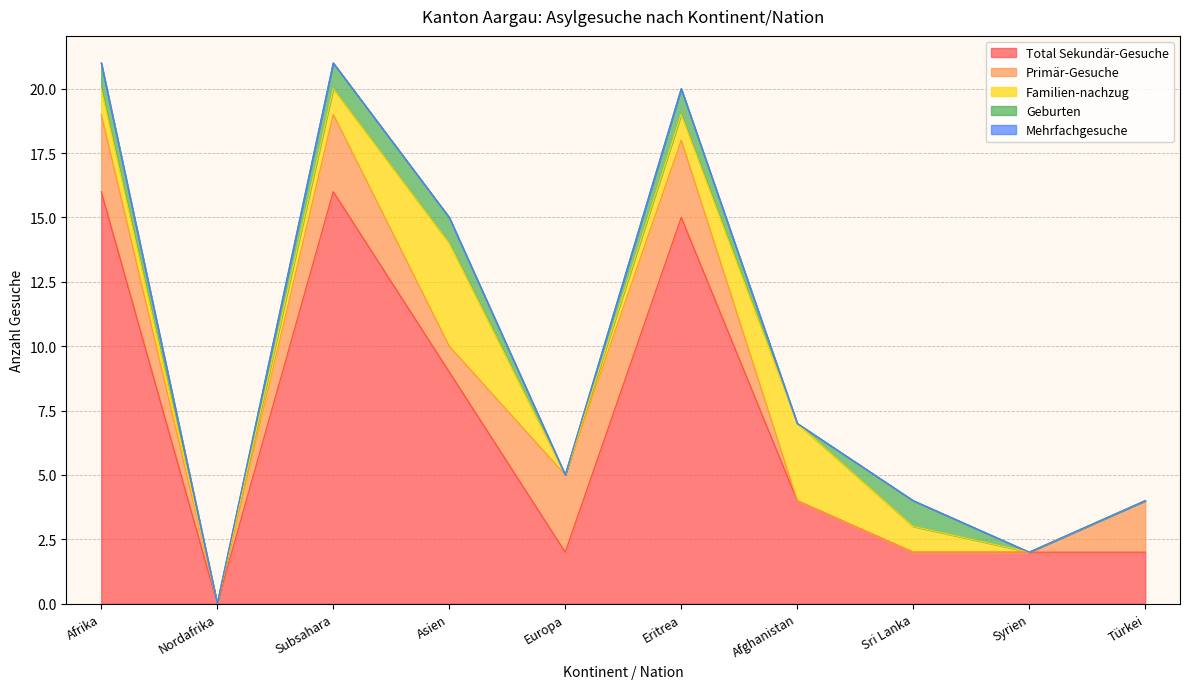

List the labels in order of Familien-nachzug value, largest first.

Asien, Afghanistan, Afrika, Subsahara, Eritrea, Sri Lanka, Nordafrika, Europa, Syrien, Türkei